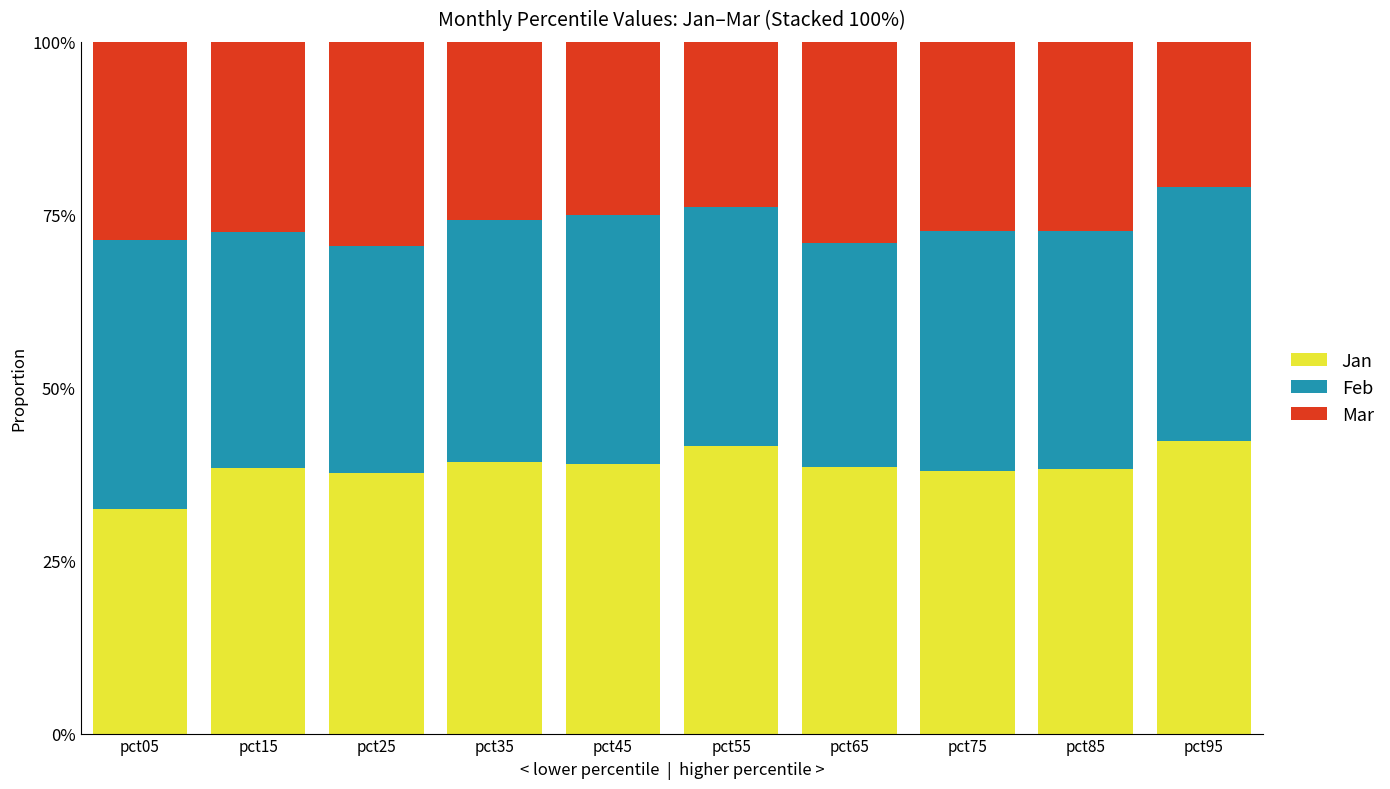

What are all the series names shown in the legend?

Jan, Feb, Mar